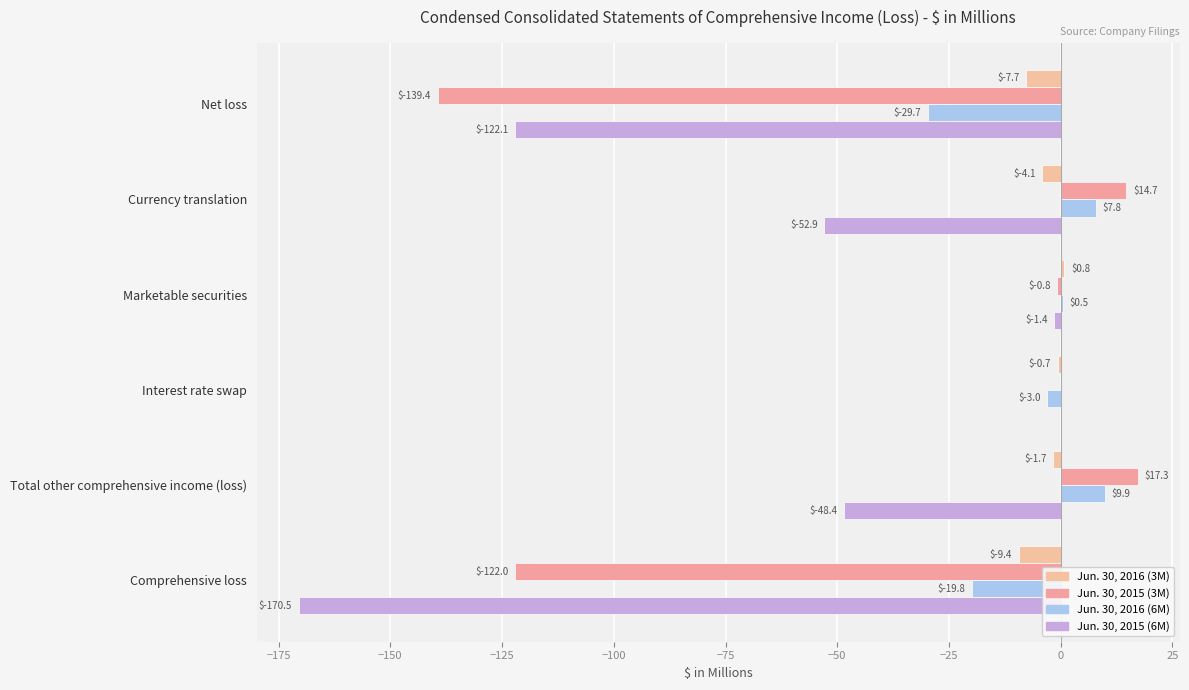

How many series are shown in this chart?

4